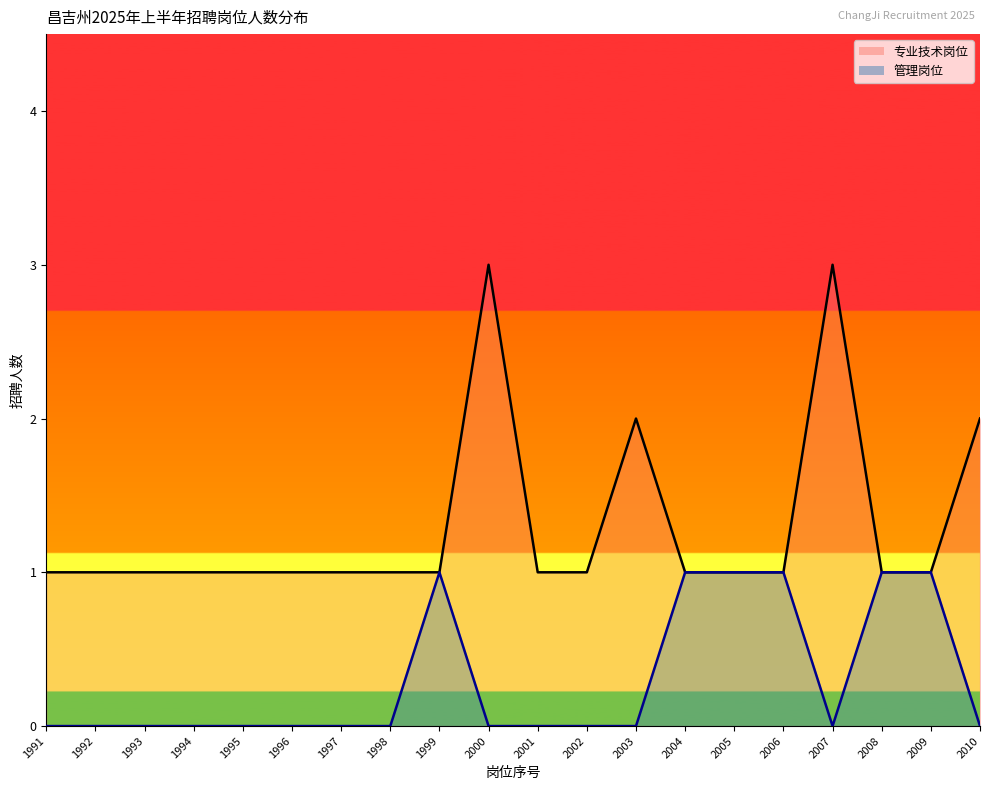

Is the value of 管理岗位 at 1992 greater than the value of 专业技术岗位 at 1998?

No